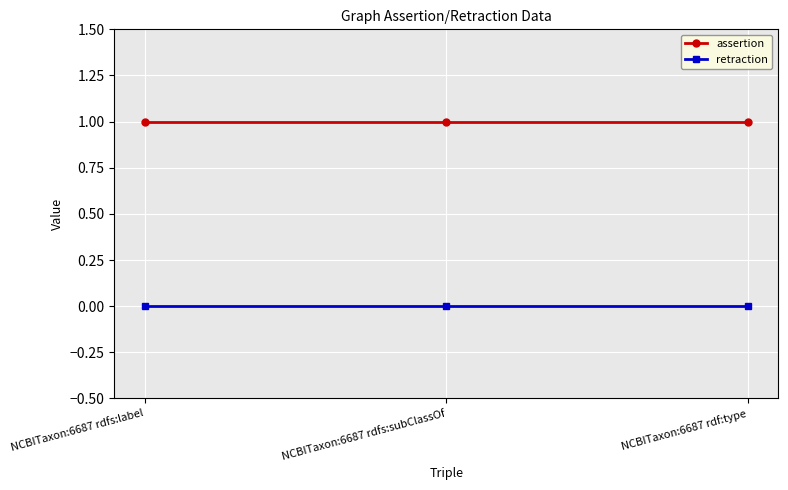

What is the difference between the highest and lowest values at NCBITaxon:6687 rdfs:subClassOf?

1